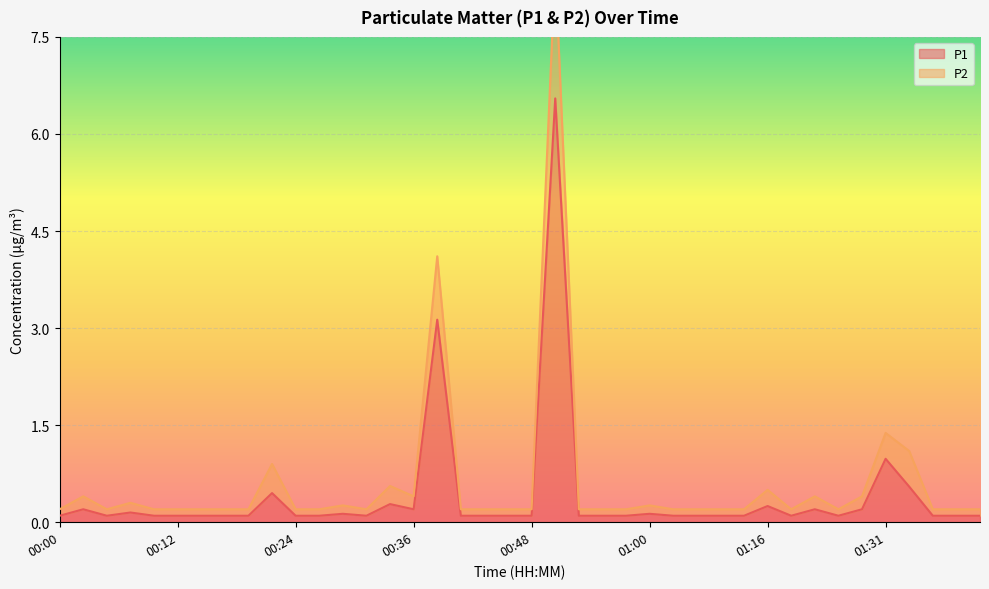

What is the label of the 26th point from the right?

00:34